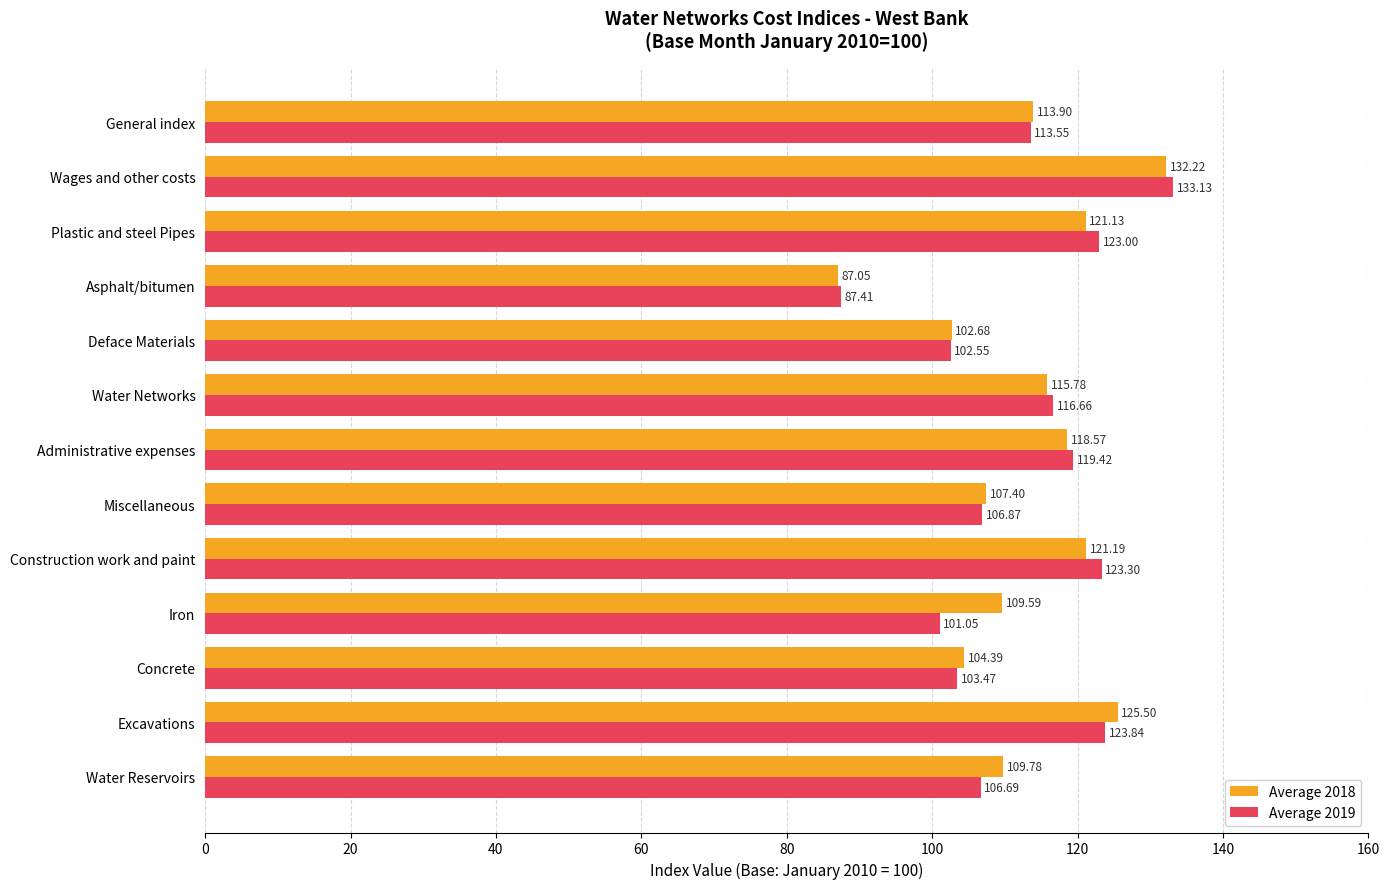

At how many categories does at least one series exceed 90?

12